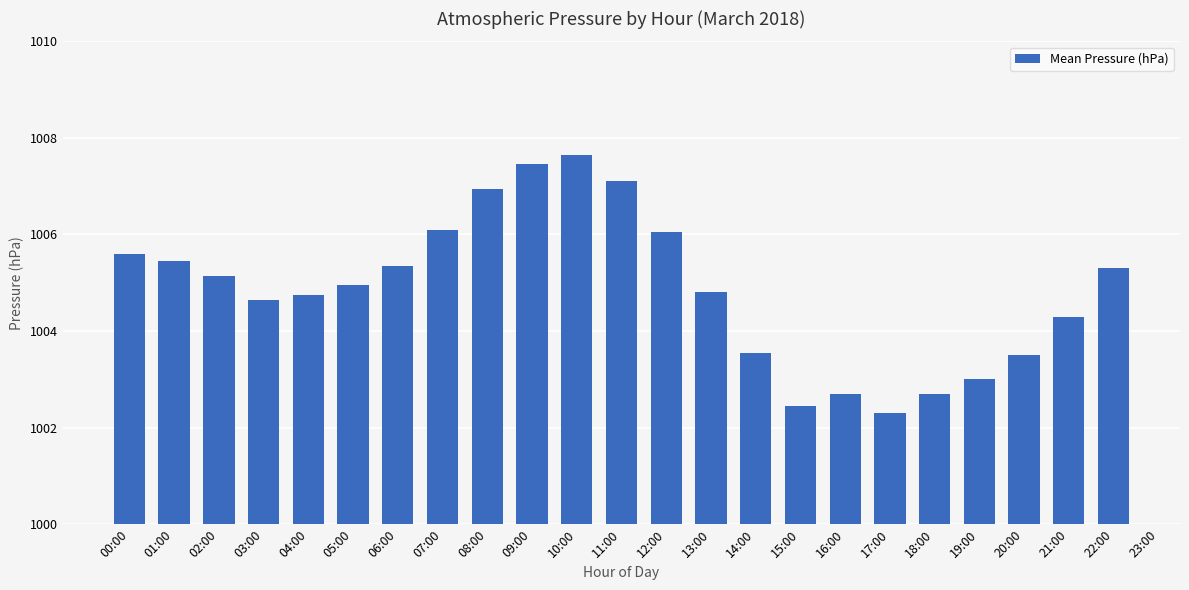

At which category does the chart reach its peak across all series?

10:00